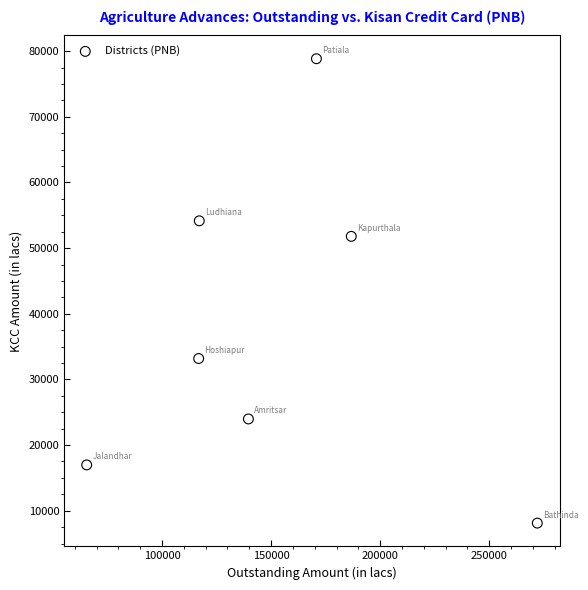

What Y value in the scatter plot is closest to 43480?

51787